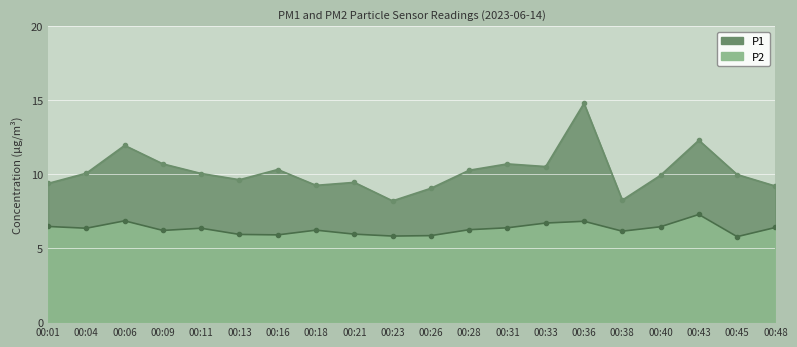

At which category does P2 reach its first local peak?

00:06